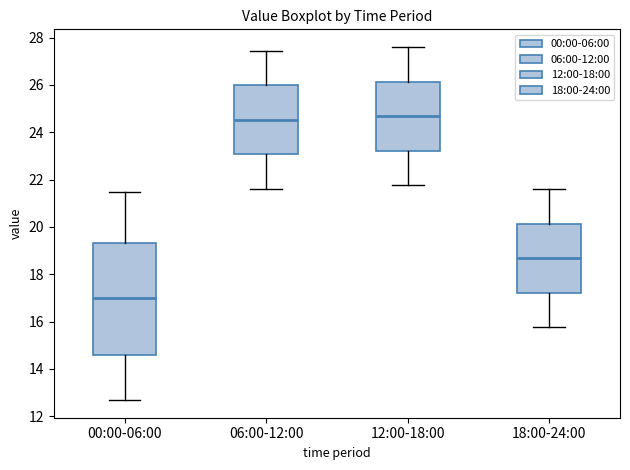

Reading left to right, read every box against the y-axis: the position of its median line, the range the box covers, and the ends of its whiskers. The values are not printed on the chart, so give them approximately, as read against the axis.

00:00-06:00: median 17.0, box 14.6 to 19.4, whiskers 12.6 to 21.4
06:00-12:00: median 24.6, box 23.0 to 26.0, whiskers 21.6 to 27.4
12:00-18:00: median 24.6, box 23.2 to 26.2, whiskers 21.8 to 27.6
18:00-24:00: median 18.6, box 17.2 to 20.2, whiskers 15.8 to 21.6